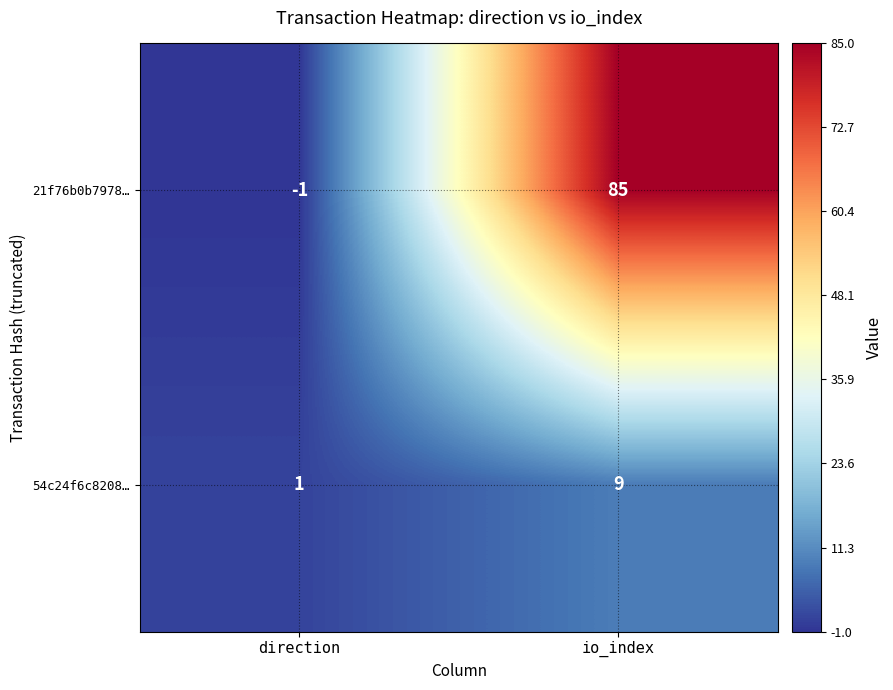

Is it true that 21f76b0b7978… equals 0 at direction?

False